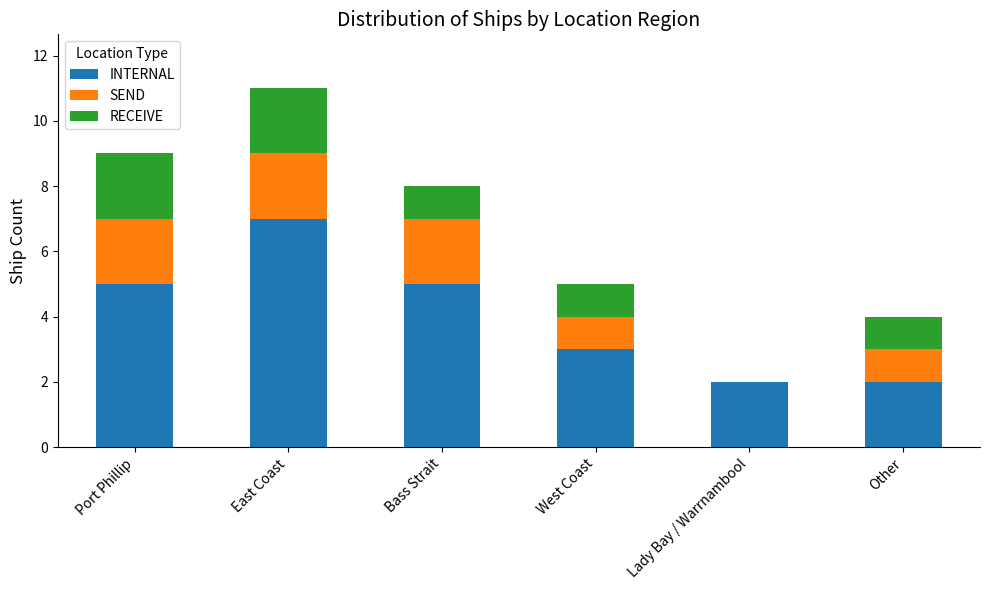

Are the bars horizontal?

No